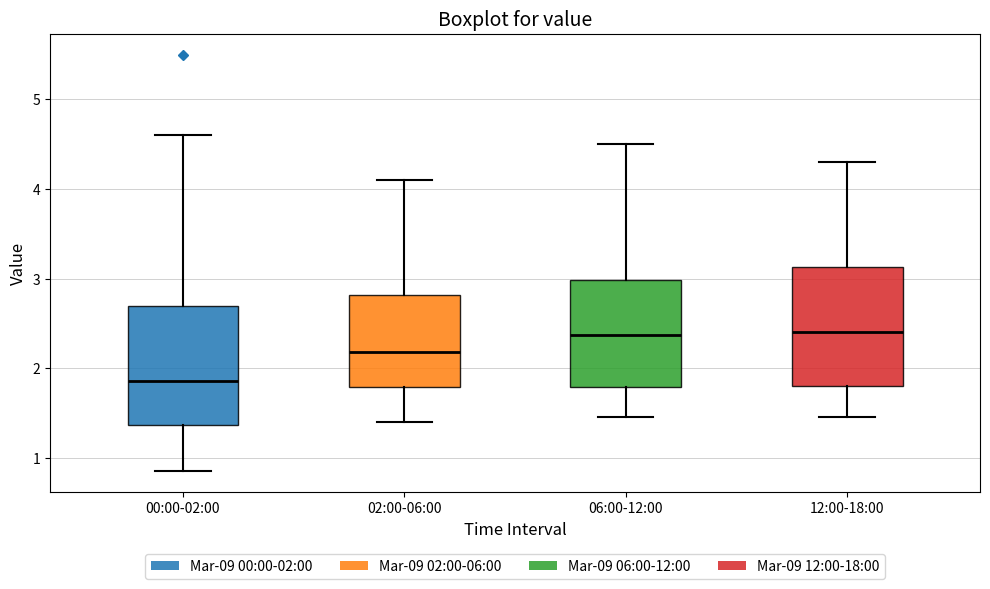

Where is the upper edge of the box for 06:00-12:00 on the y-axis? The values are not printed on the chart, so give them approximately, as read against the axis.

3.0